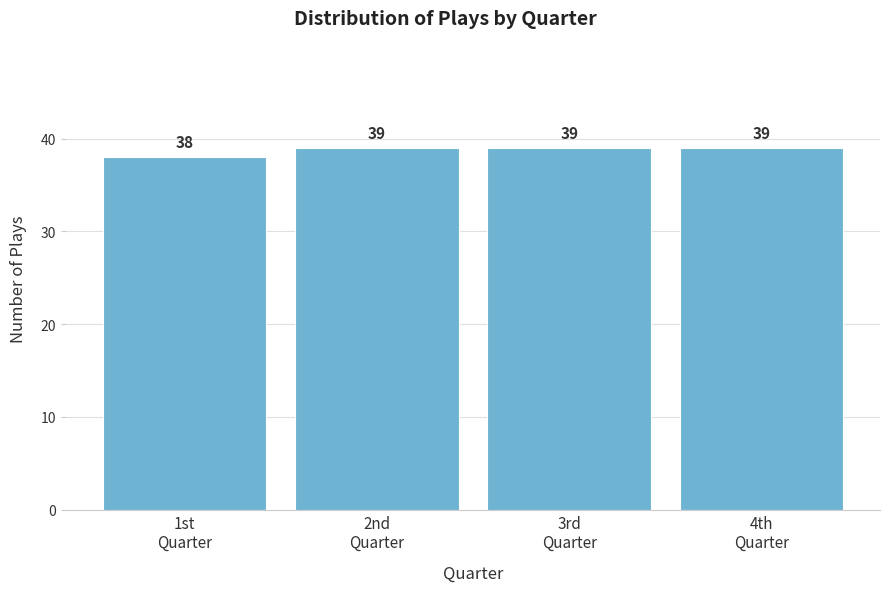

Reading left to right, transcribe all the data shown in this chart.

38	39	39	39